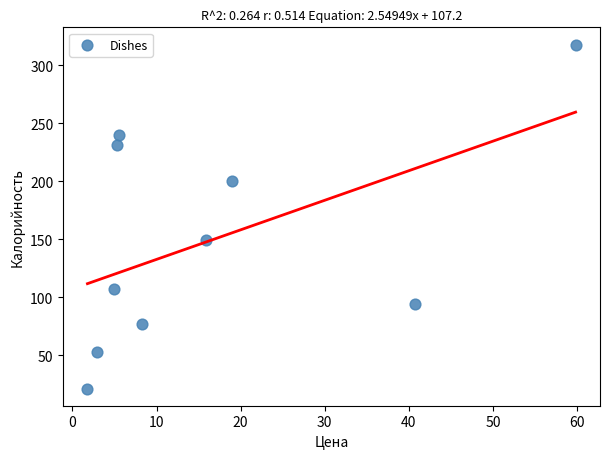

What is the range of Y values (max minus min)?

296.6